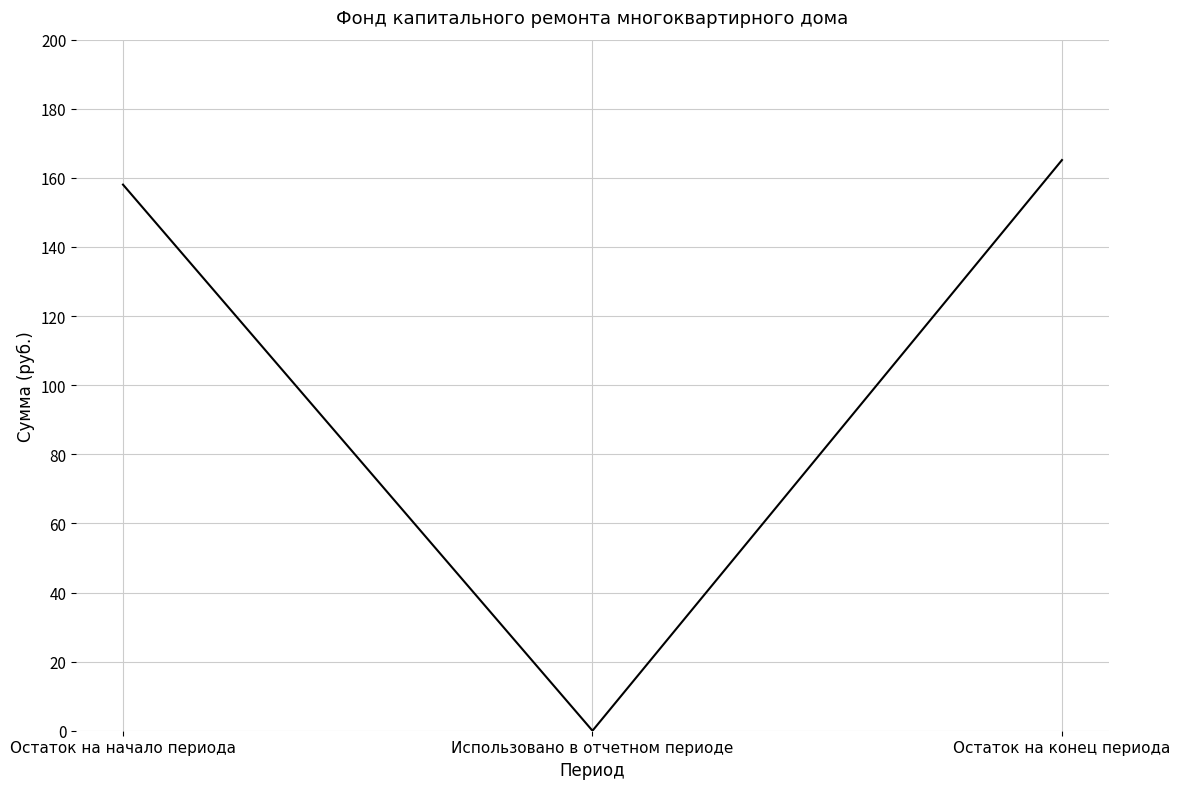

Rank the categories by value from highest to lowest.

Остаток на конец периода, Остаток на начало периода, Использовано в отчетном периоде